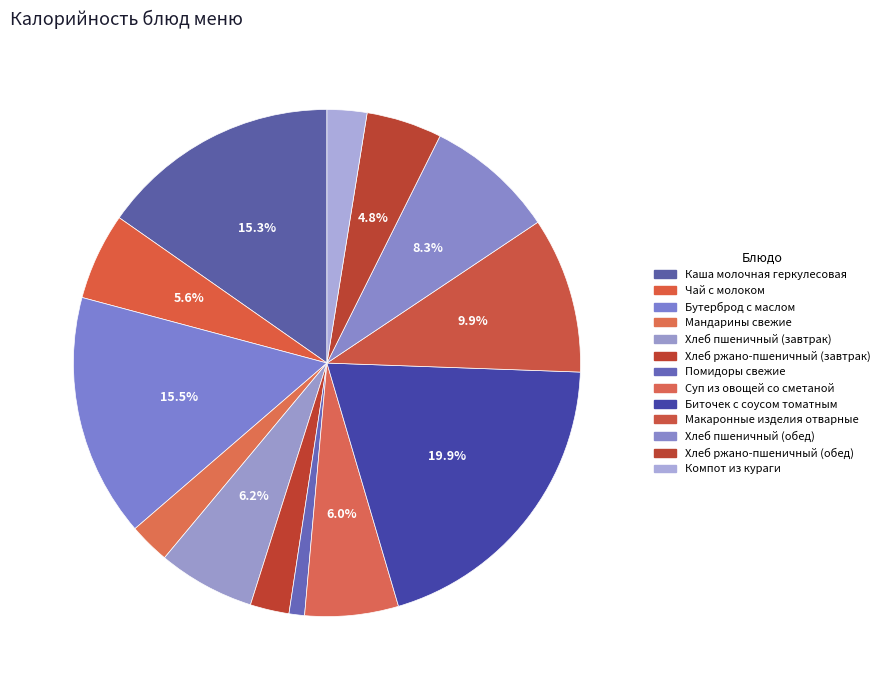

Approximately how many times larger is the value at Биточек с соусом томатным compared to Мандарины свежие?

7.6